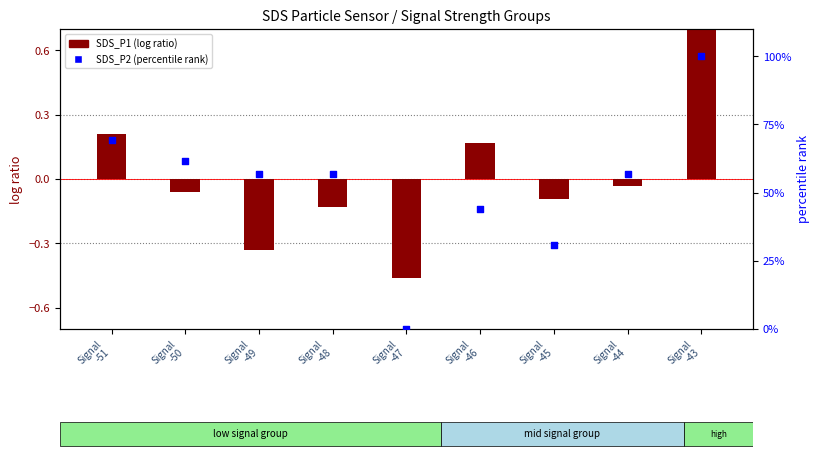

At how many categories does at least one series exceed 10?

8